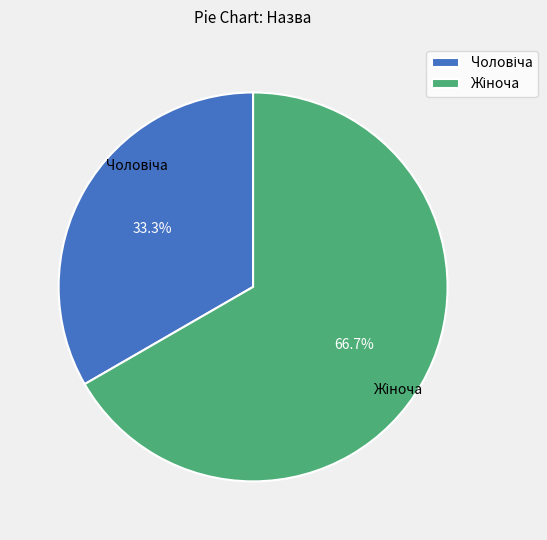

Is there a majority slice in this chart?

Yes